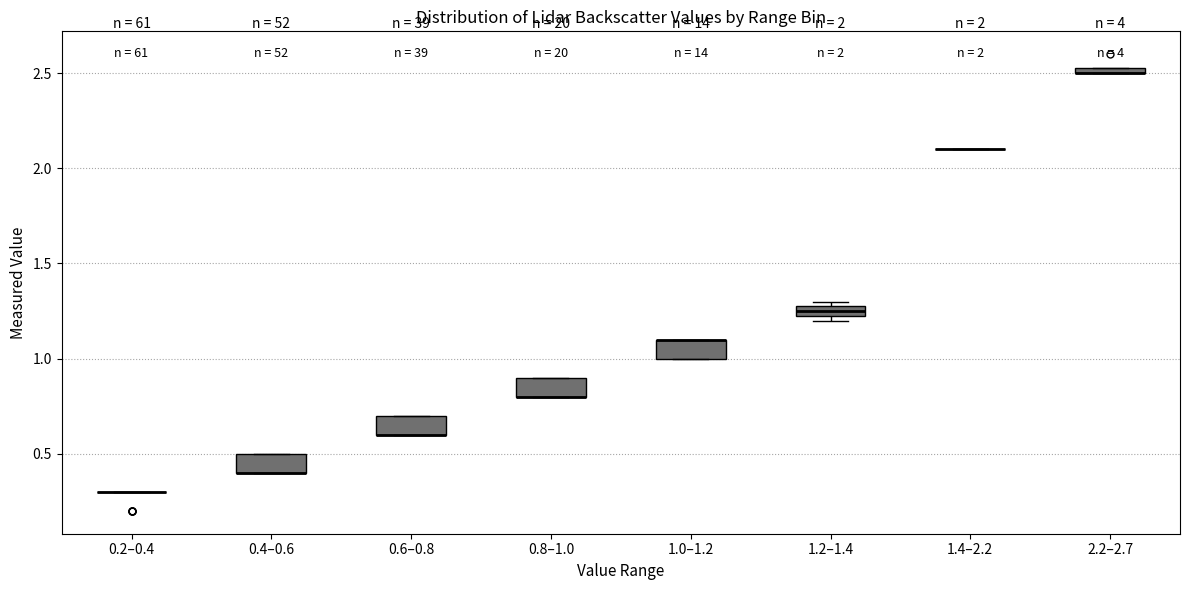

Where is the lower edge of the box for 1.0–1.2 on the y-axis? The values are not printed on the chart, so give them approximately, as read against the axis.

1.00